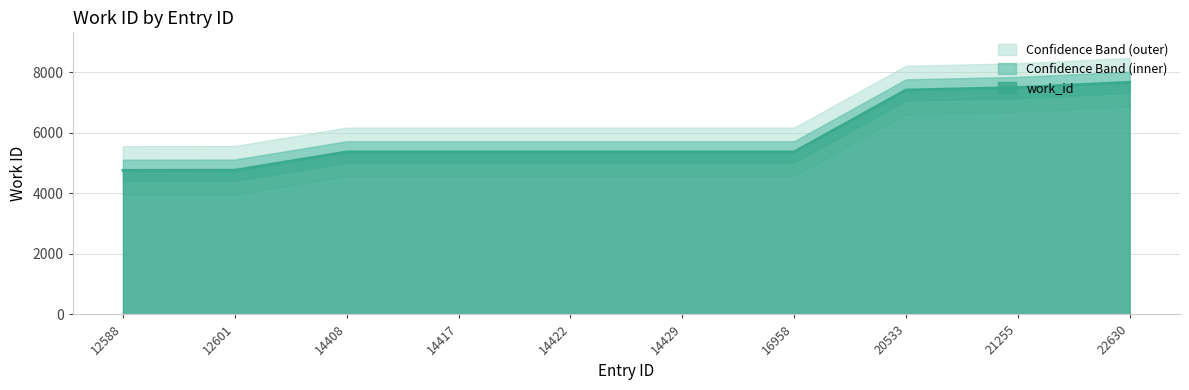

What is the sum of all values?

58914